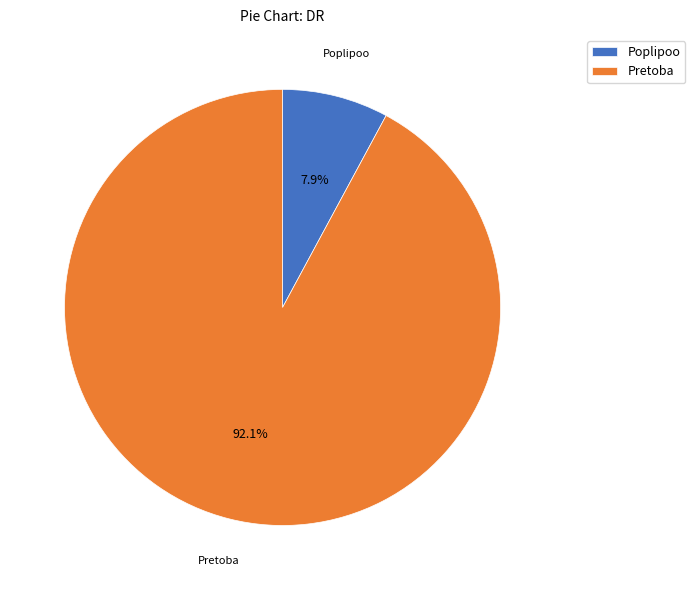

Approximately how many times larger is the value at Pretoba compared to Poplipoo?

11.7